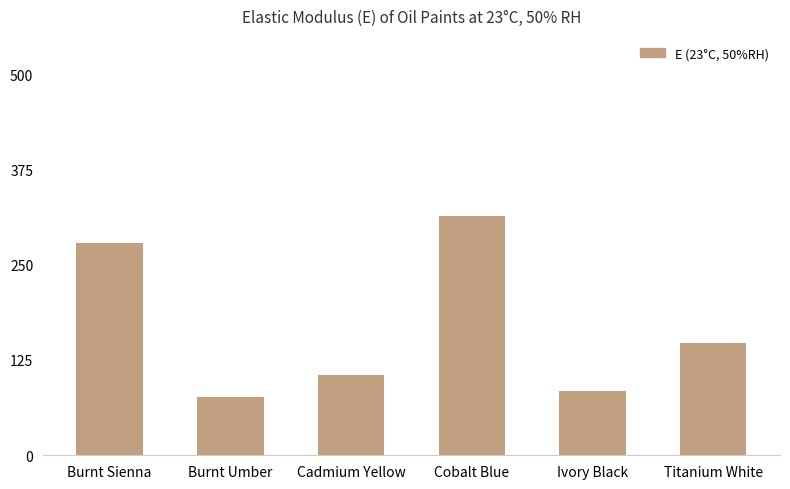

What is the value of the 1st bar from the left?

279